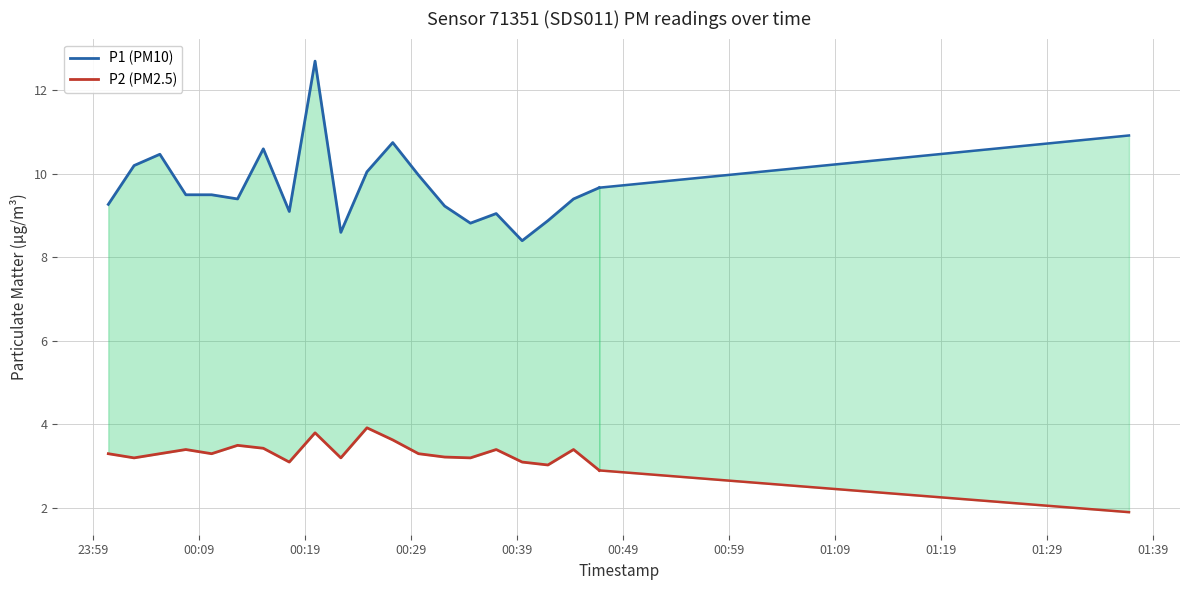

List the series in order of their peak value, highest first.

P1 (PM10), P2 (PM2.5)